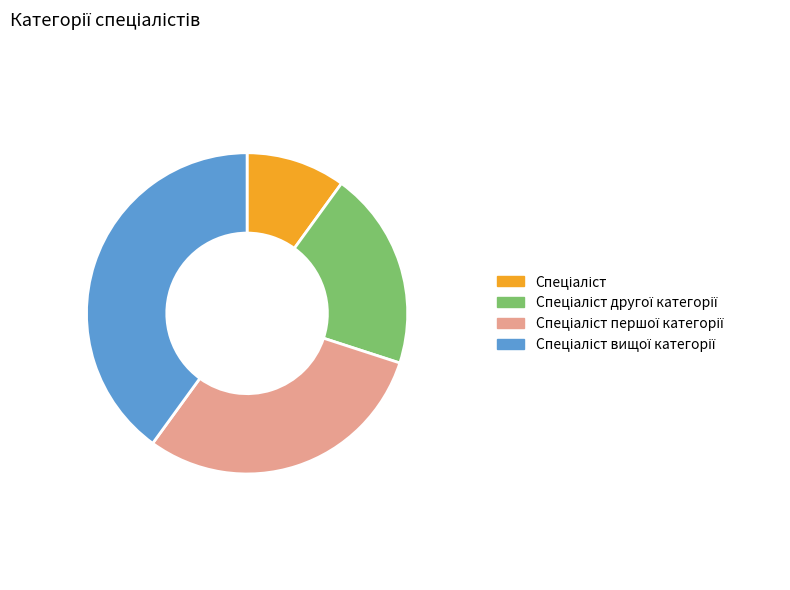

Does any single category account for the majority?

No